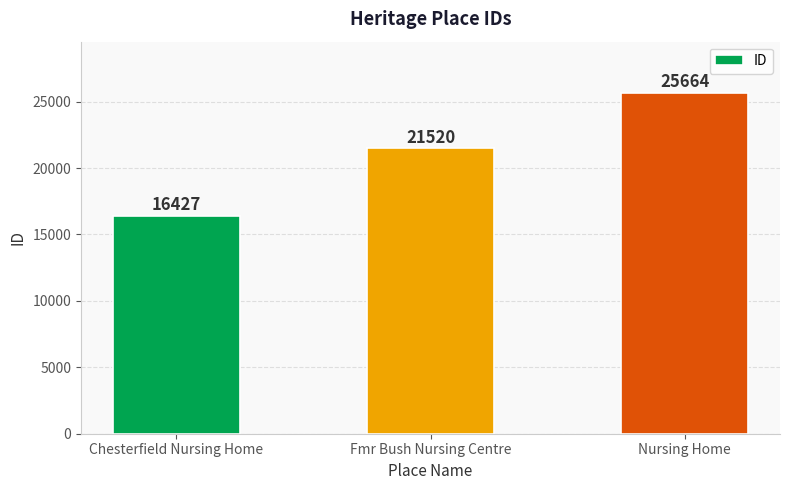

What is the sum of the values at Nursing Home and Fmr Bush Nursing Centre?

47184